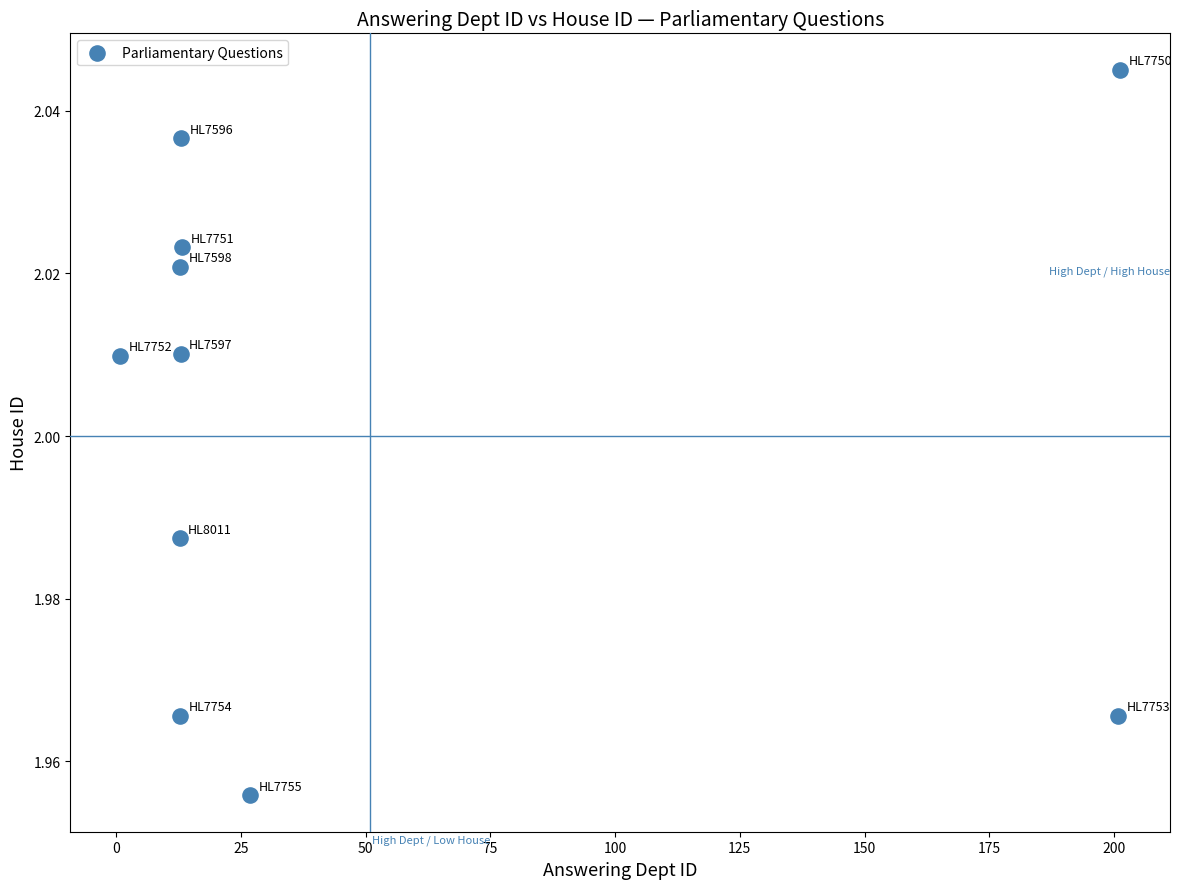

What is the range of X values (max minus min)?

200.5